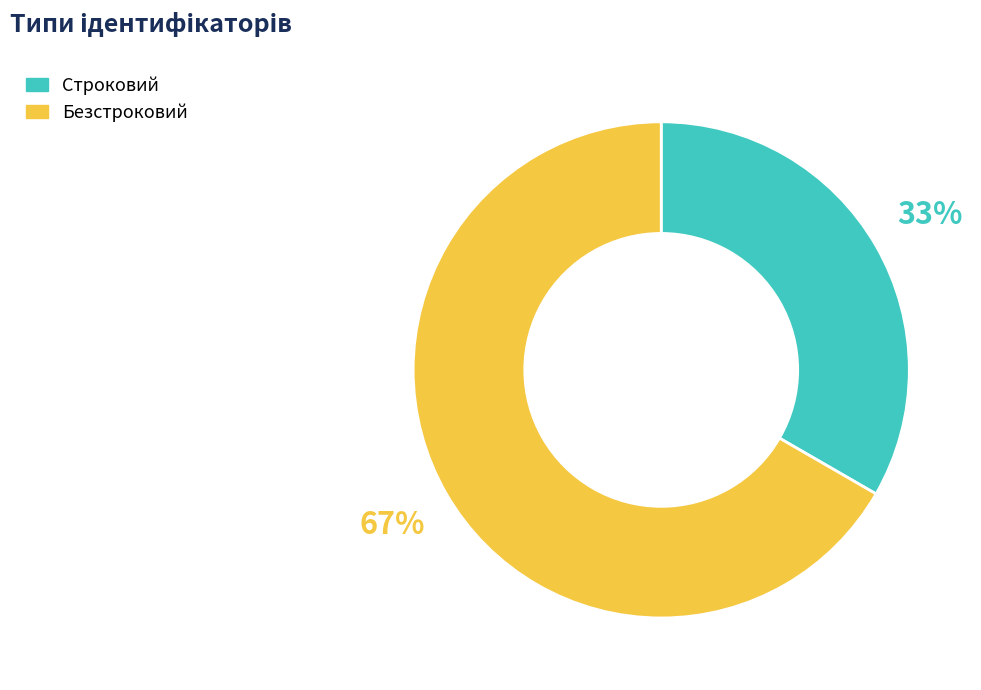

To the nearest percent, what is the average slice percentage?

50%